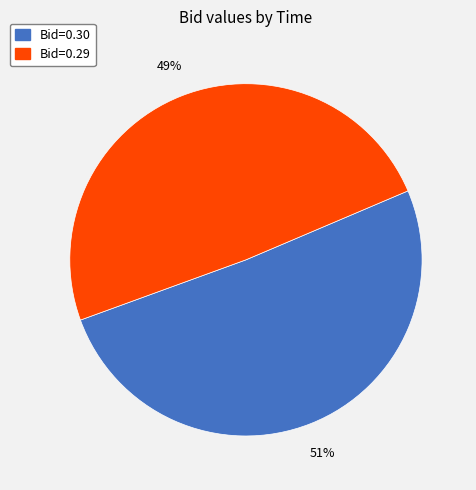

To the nearest percent, what is the average slice percentage?

50%